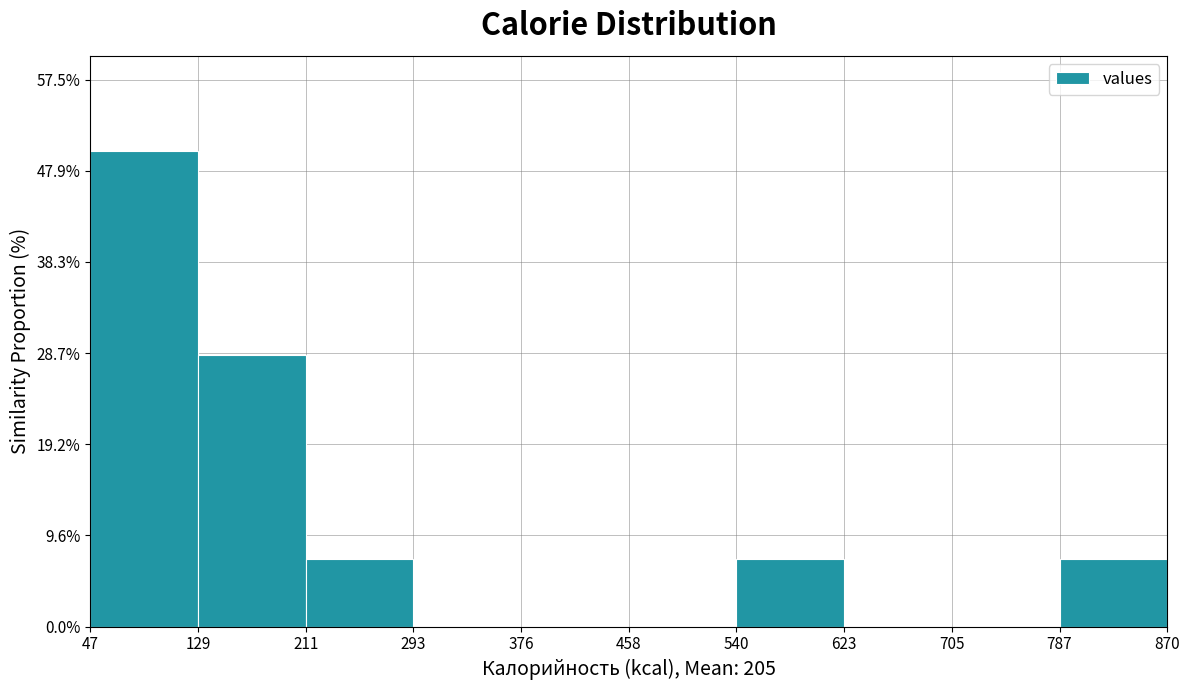

Reading left to right, list every bar in this chart as the range it spans on the x-axis followed by its height. The values are not printed on the chart, so give them approximately, as read against the axis.

47 to 129: 50
129 to 211: 29
211 to 293: 7
293 to 376: 0
376 to 458: 0
458 to 540: 0
540 to 623: 7
623 to 705: 0
705 to 787: 0
787 to 870: 7